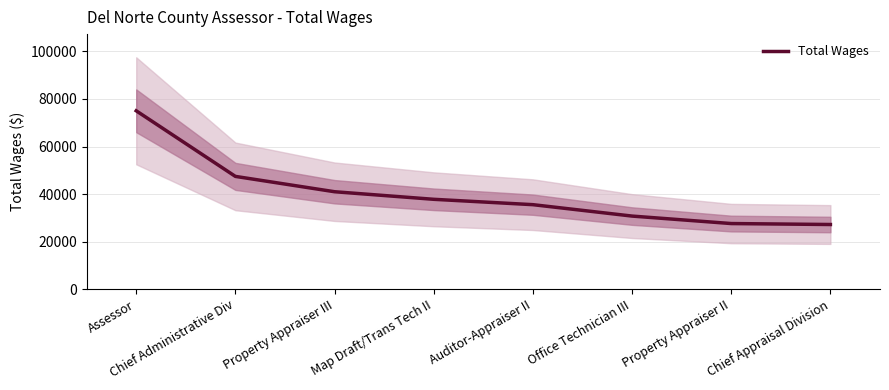

Rank the categories by value from lowest to highest.

Chief Appraisal Division, Property Appraiser II, Office Technician III, Auditor-Appraiser II, Map Draft/Trans Tech II, Property Appraiser III, Chief Administrative Div, Assessor